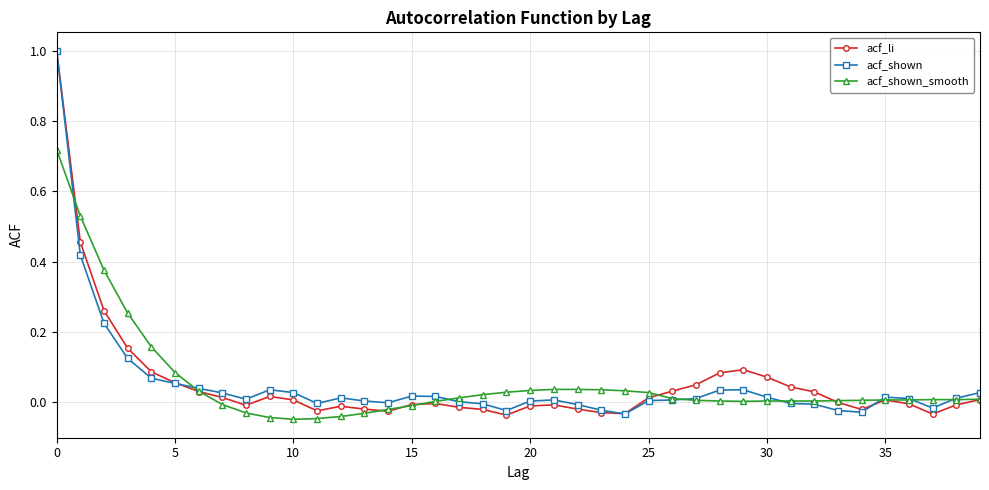

True or false: acf_shown has more than 0 interior local peaks.

True